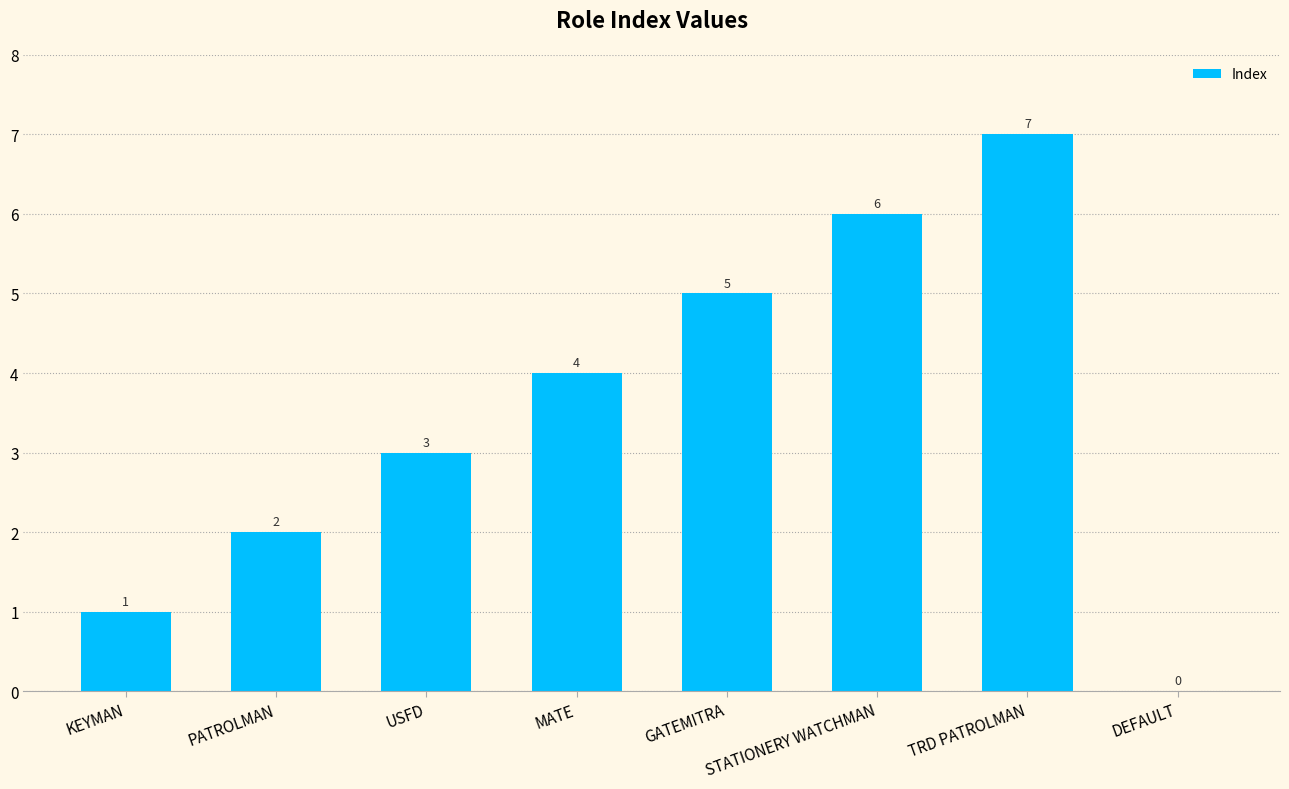

What is the maximum value shown in the chart?

7